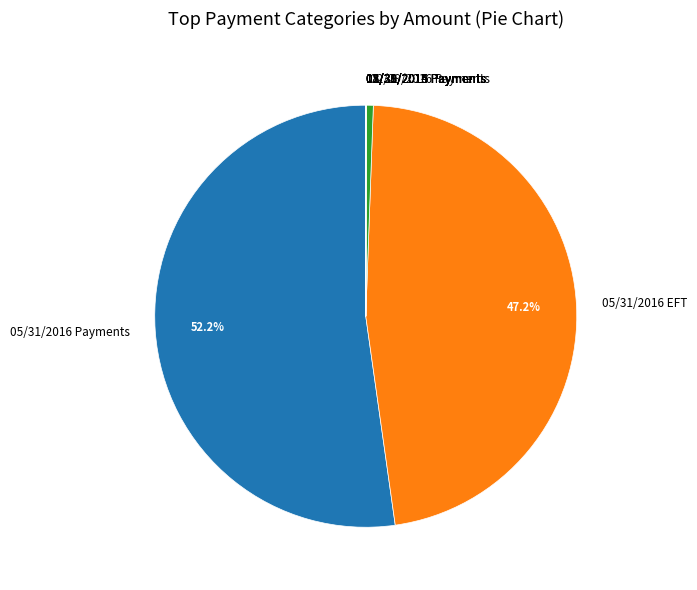

Is 05/31/2016 Payments the majority of the pie?

Yes